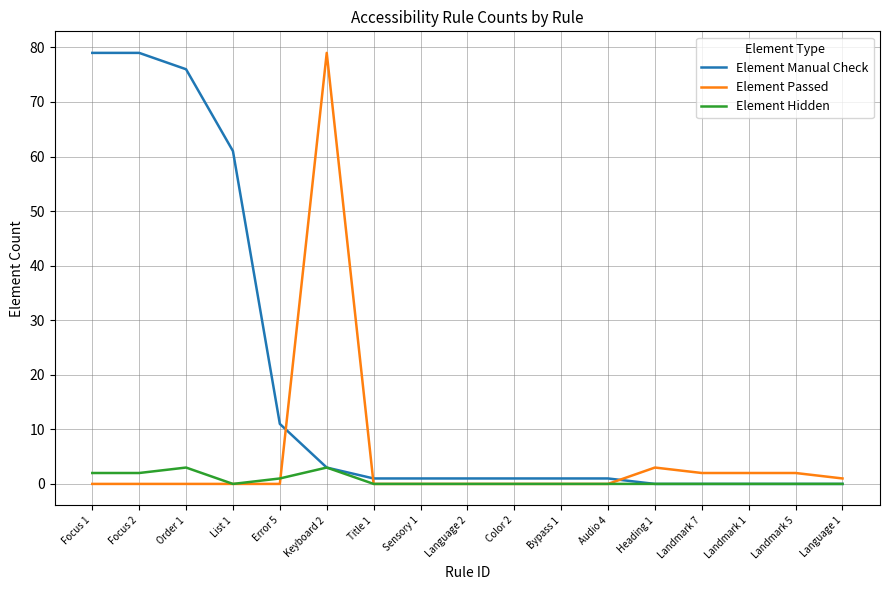

At how many categories does at least one series exceed 57?

5